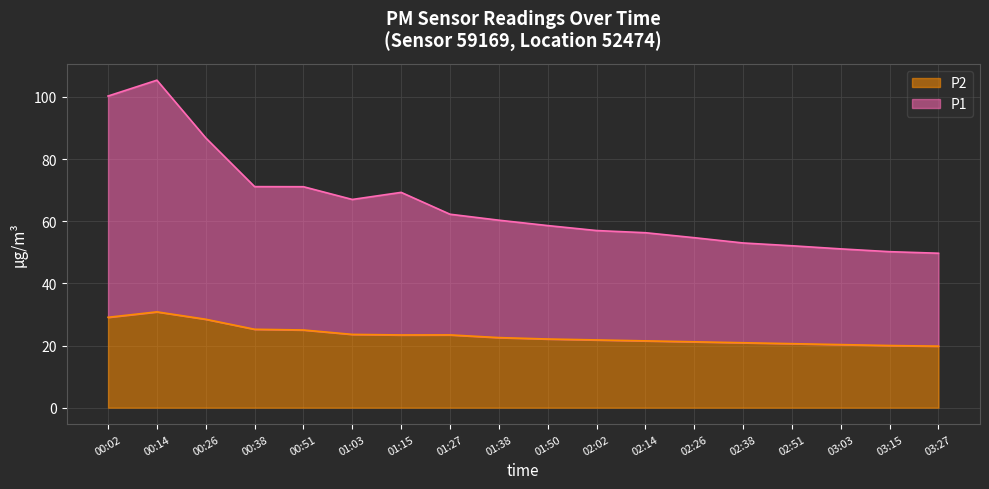

At which label is P2 closest to 25?

00:51